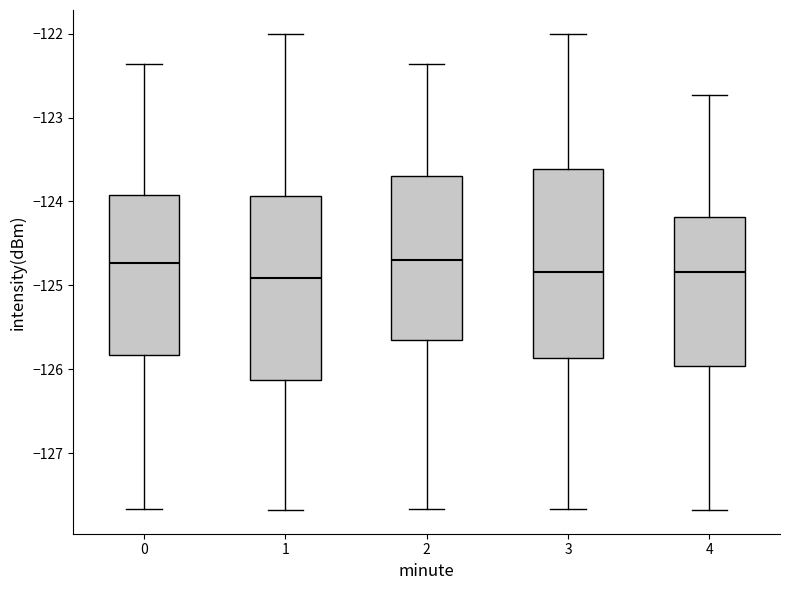

Where does the median line of the box at x = 0 sit on the y-axis? The values are not printed on the chart, so give them approximately, as read against the axis.

-124.7